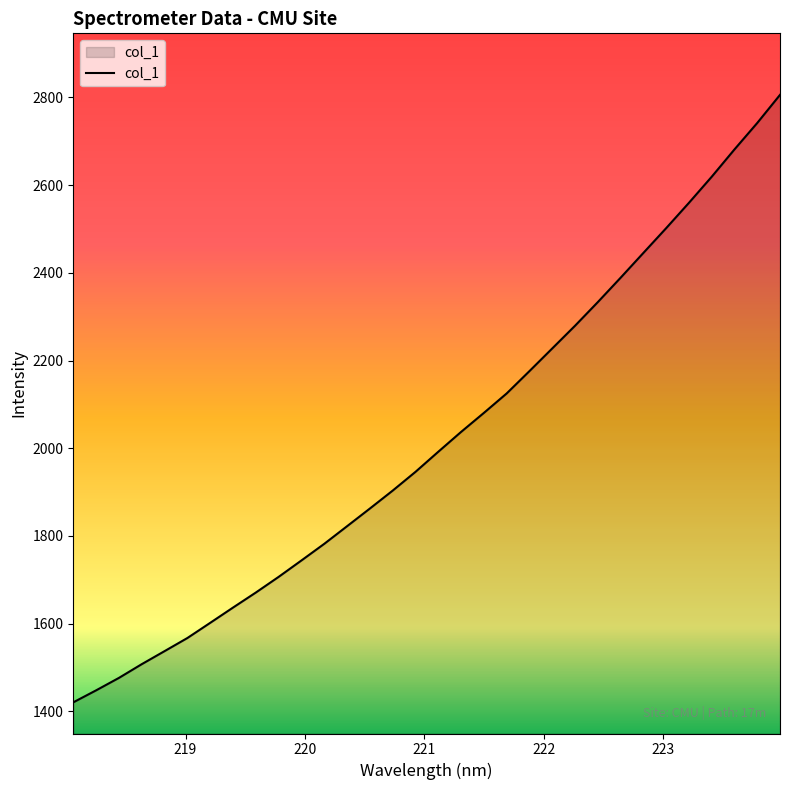

What is the minimum value shown in the chart?

1420.8